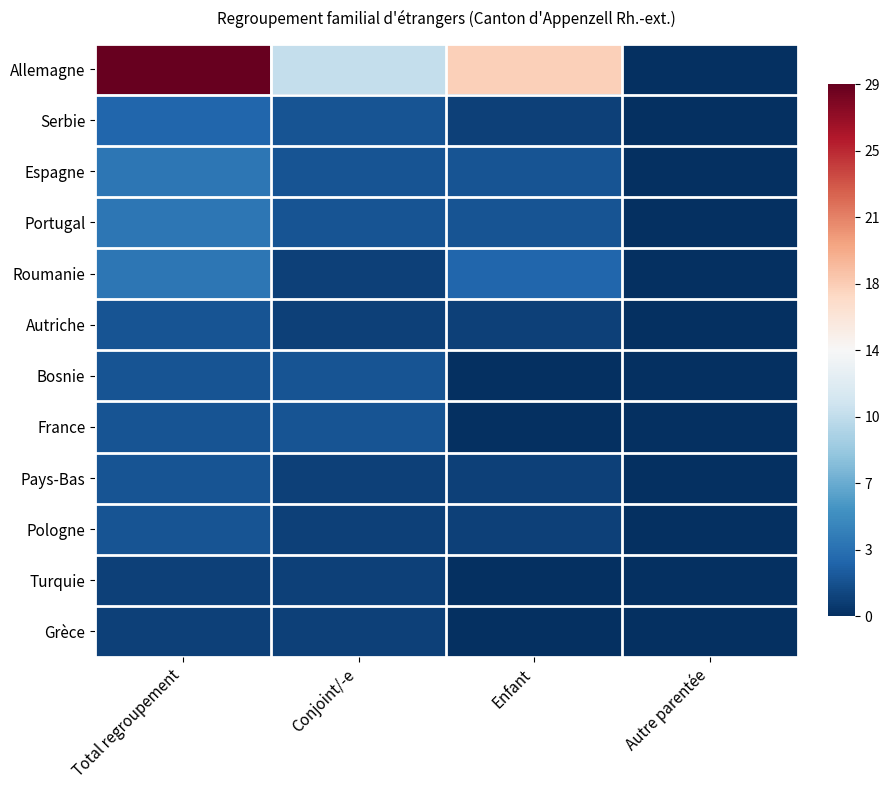

At which category is the sum across all series the highest?

Total regroupement